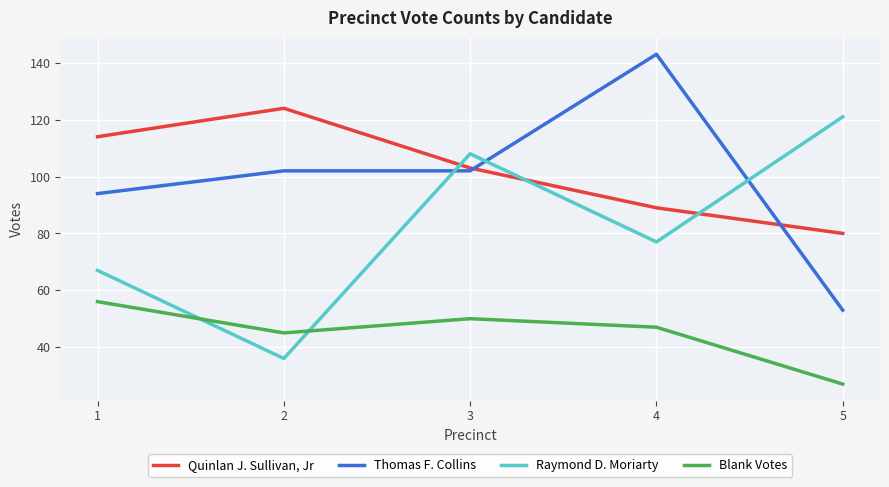

List the series in order of their peak value, lowest first.

Blank Votes, Raymond D. Moriarty, Quinlan J. Sullivan, Jr, Thomas F. Collins